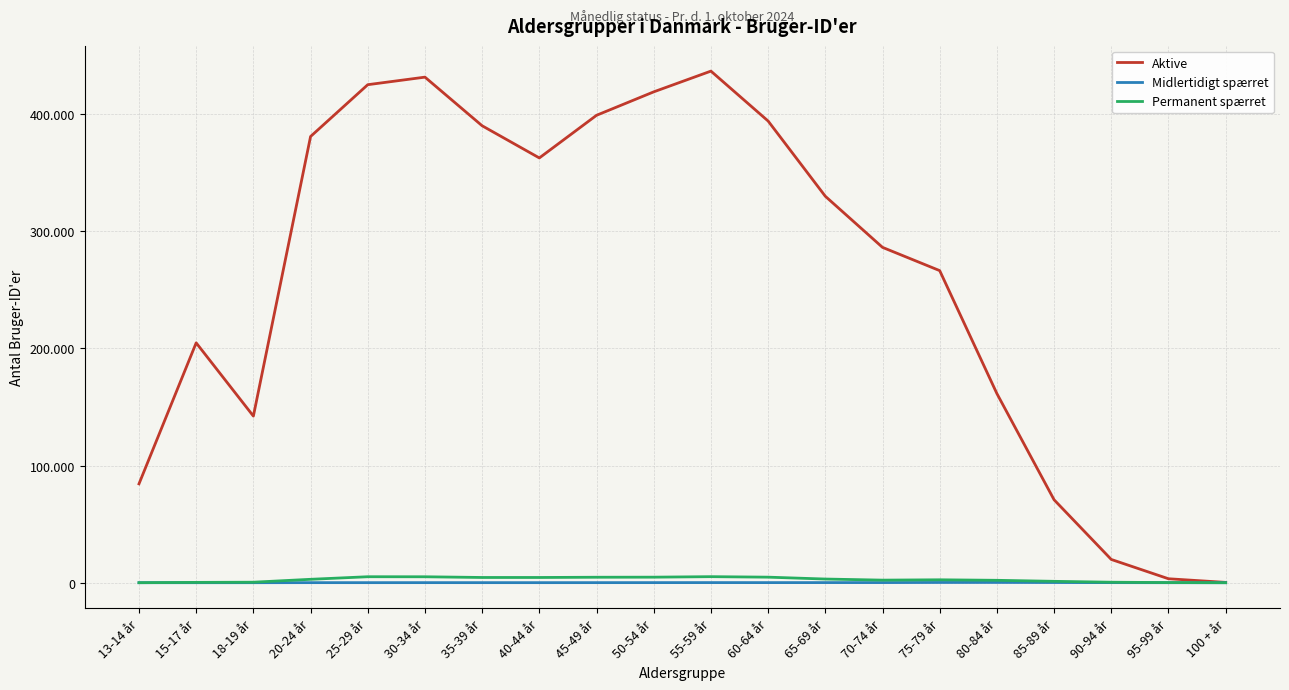

Reading left to right, list all the values displayed in this chart.

Aktive: 84400	204759	142227	380911	425138	431587	390070	362610	399014	419025	436733	394121	329900	286272	266421	161467	70797	19852	3385	281
Midlertidigt spærret: 15	24	18	67	58	70	63	57	70	85	107	91	110	121	218	249	171	81	18	2
Permanent spærret: 27	284	437	2911	5108	5074	4473	4469	4677	4740	5165	4741	3140	2209	2497	2058	1181	426	127	18